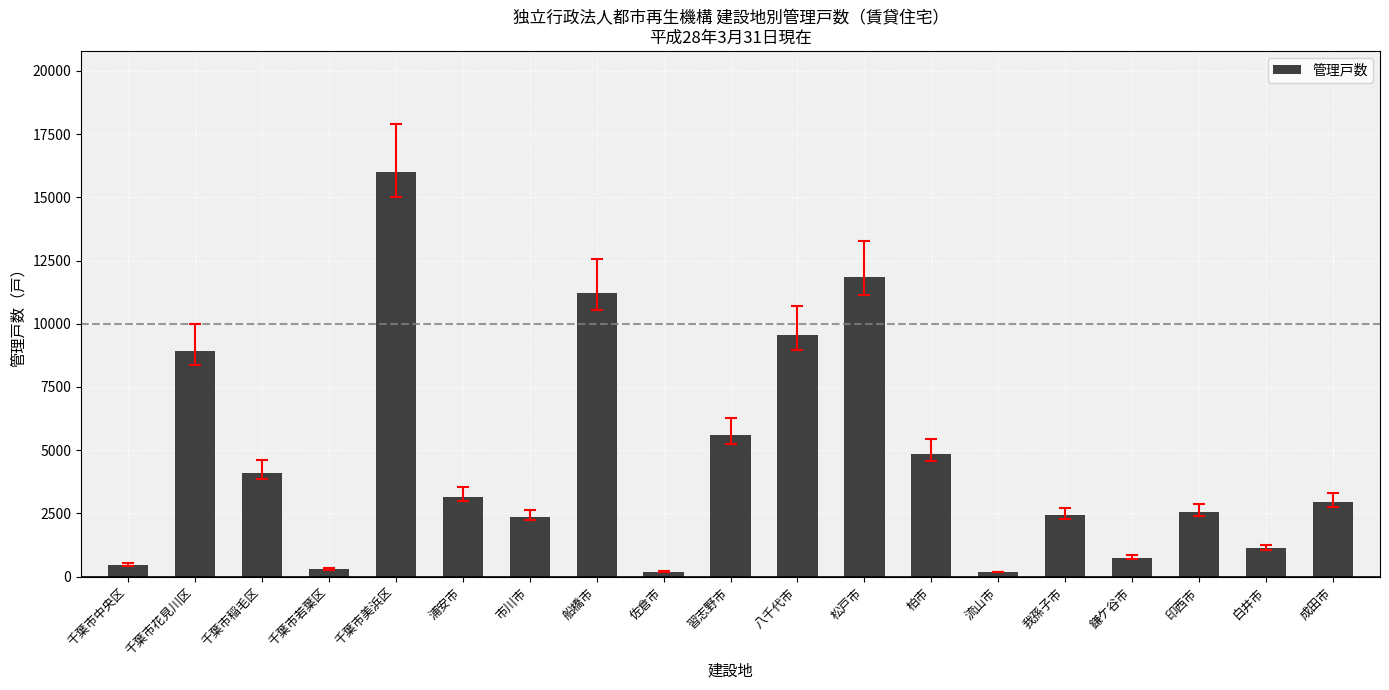

How many bars are there in total?

19